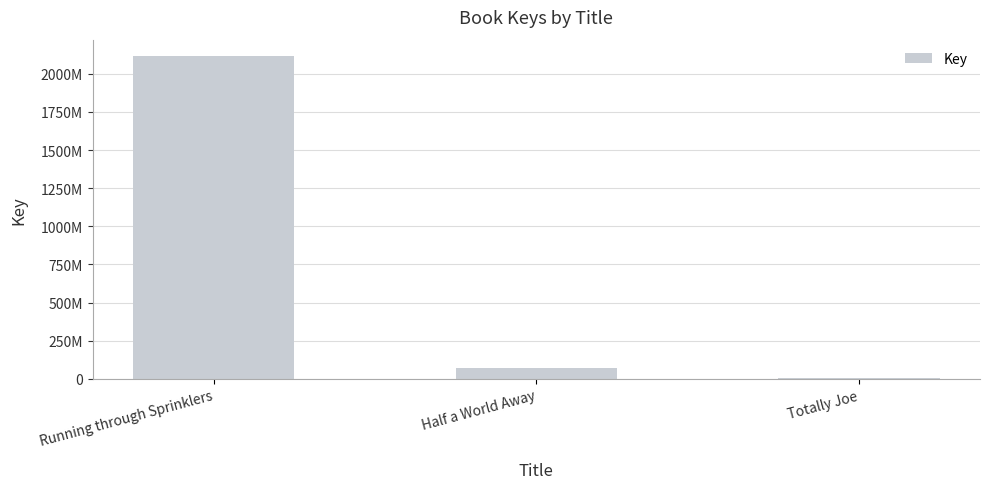

What is the label of the 2nd bar from the left?

Half a World Away